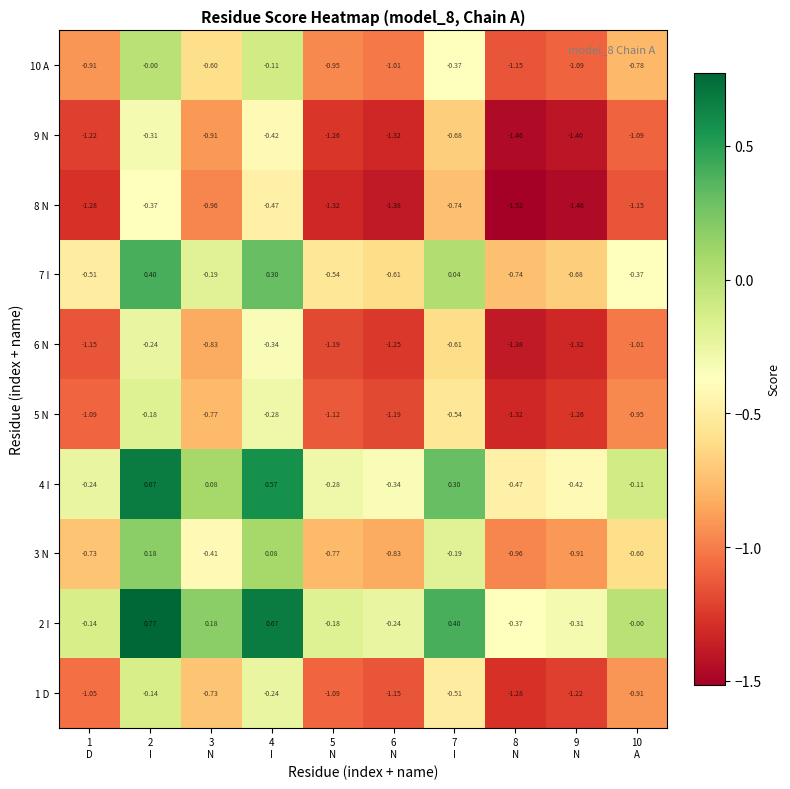

What is the total value across all series at 7
I?

-2.9